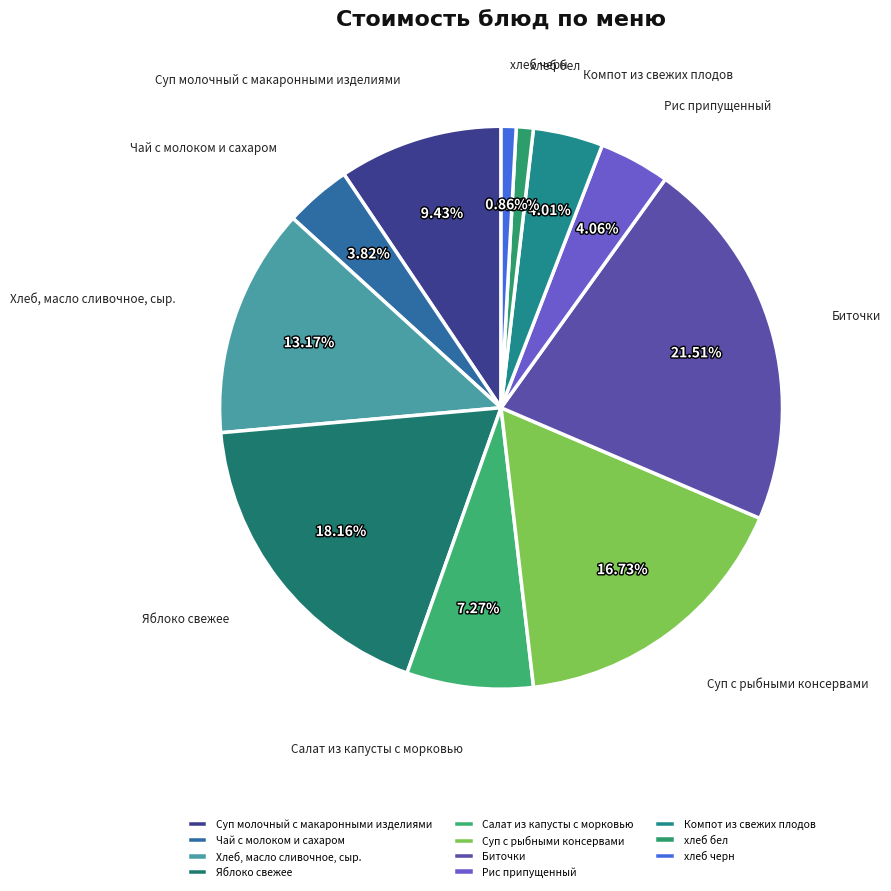

Approximately how many times larger is the value at Суп с рыбными консервами compared to Суп молочный с макаронными изделиями?

1.8